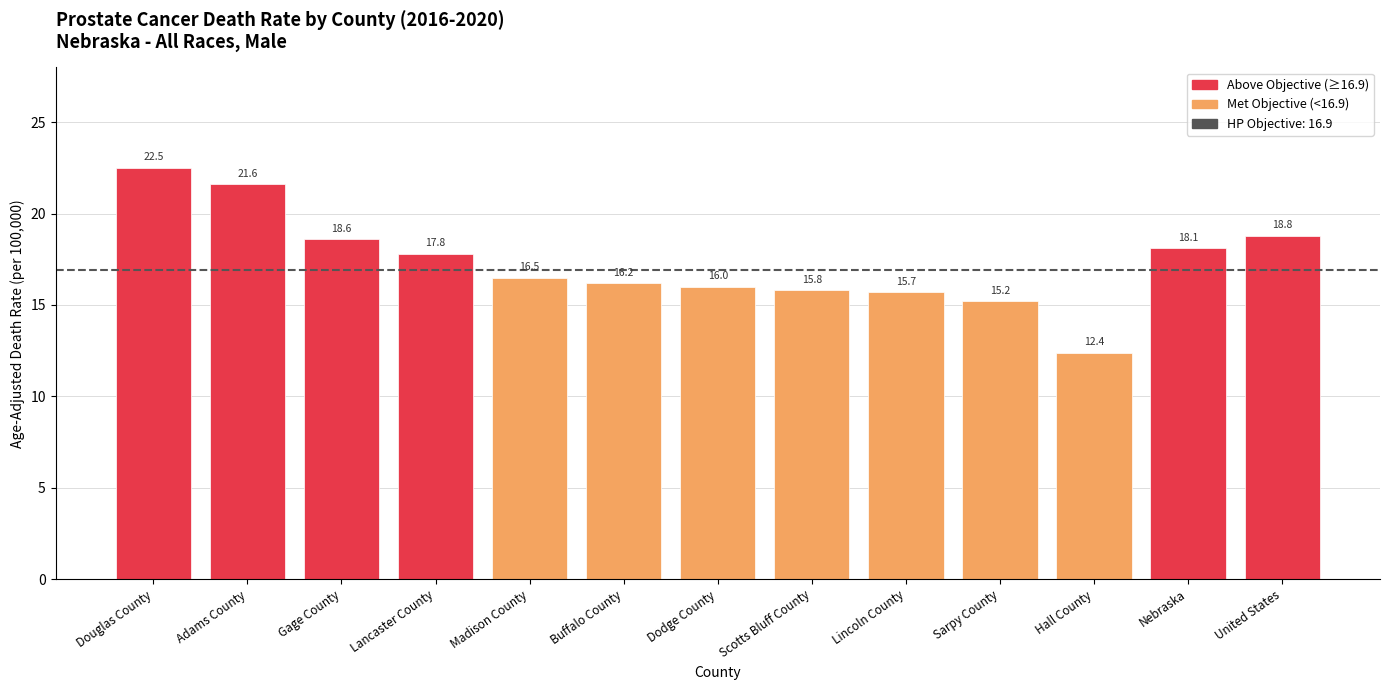

How many series are shown in this chart?

1